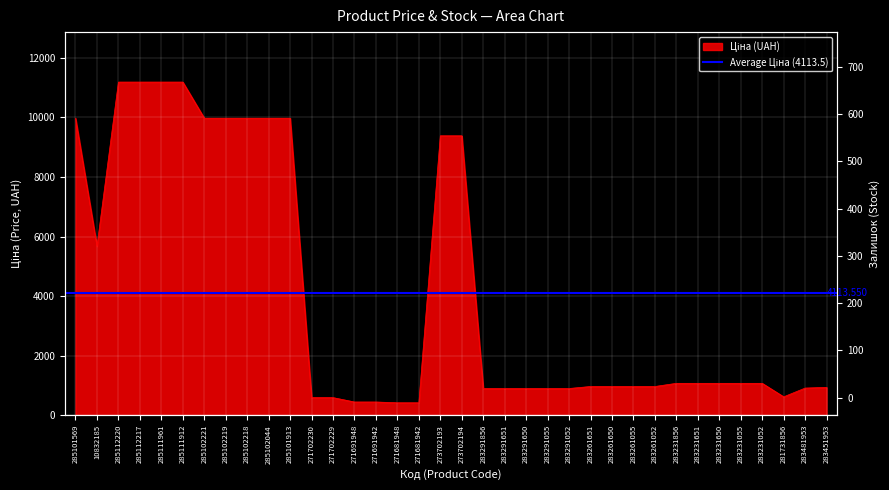

What is the change in value from 283291651 to 283451953?

+38.6